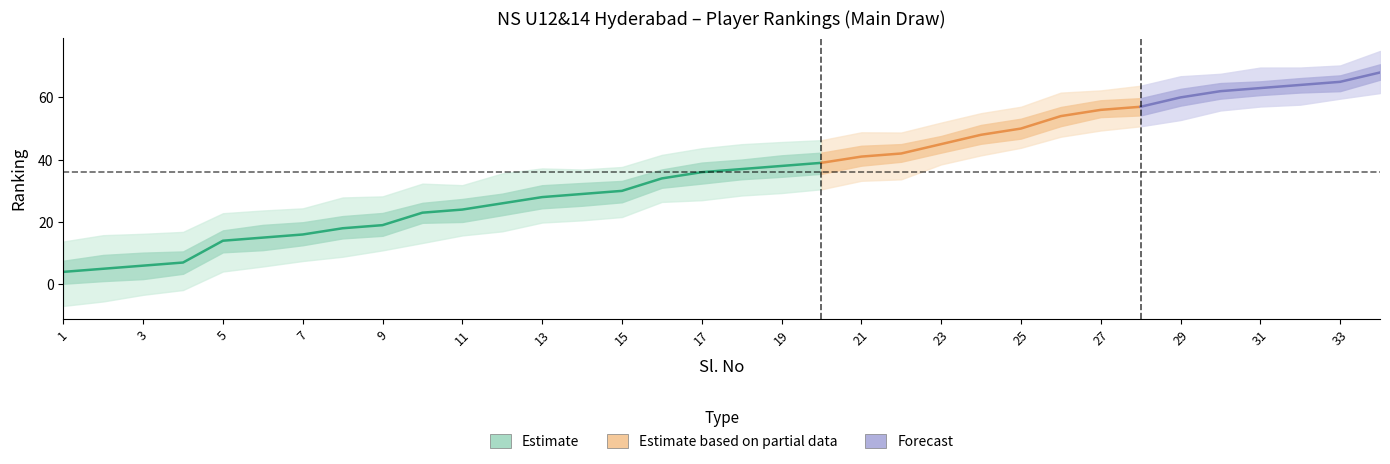

How many values in the sl_no series exceed 18?

16